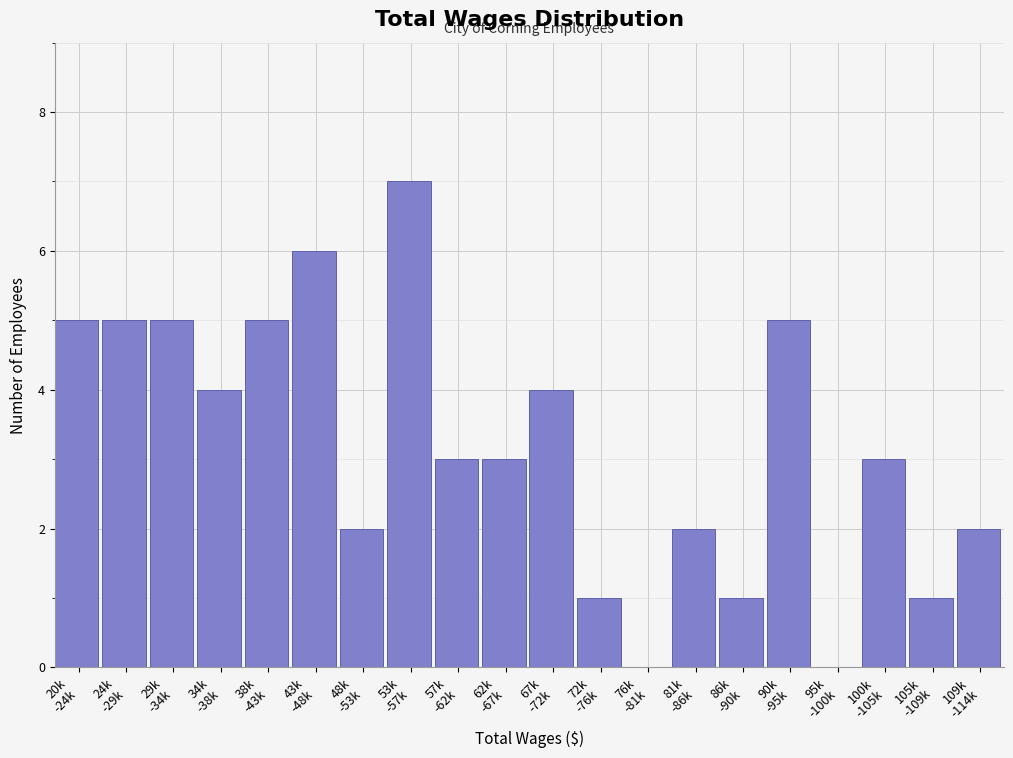

What is the sum of all values?

64